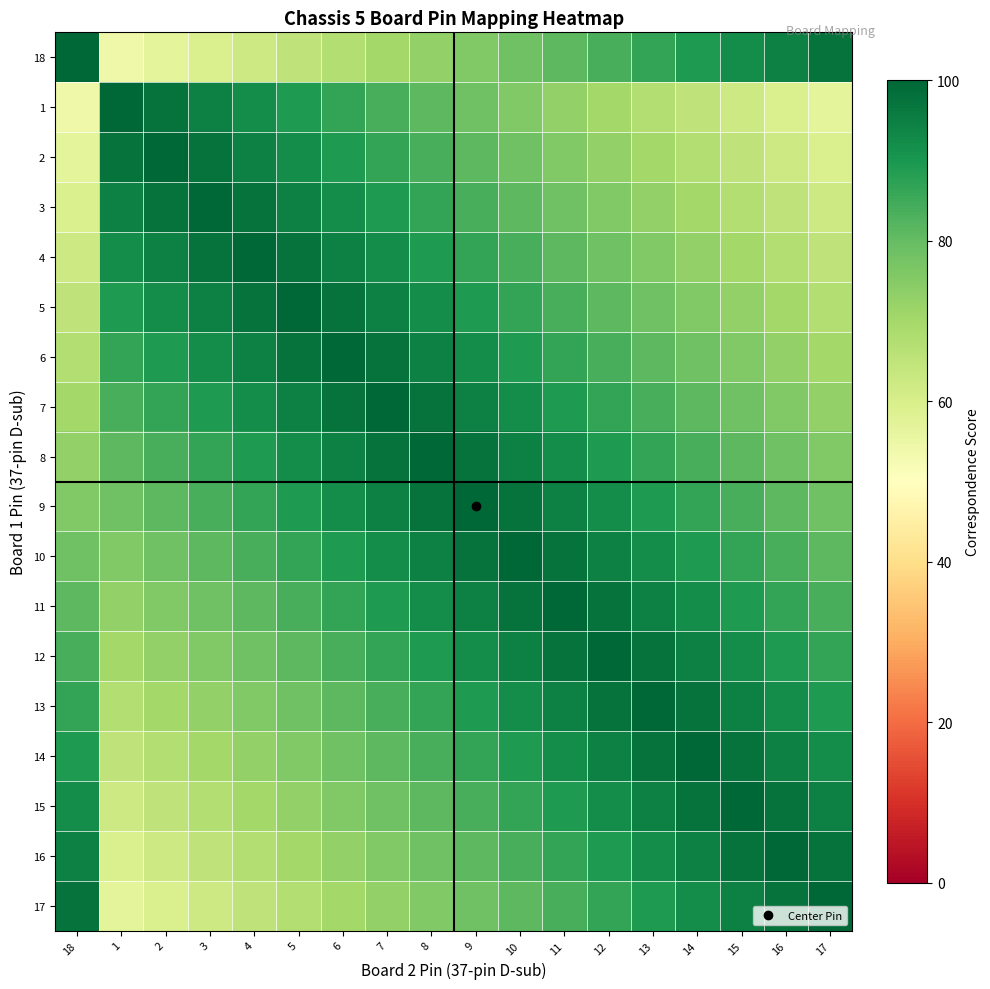

Reading left to right, list all the values displayed in this chart.

18: 18=100.0	1=54.1	2=56.8	3=59.5	4=62.2	5=64.9	6=67.6	7=70.3	8=73.0	9=75.7	10=78.4	11=81.1	12=83.8	13=86.5	14=89.2	15=91.9	16=94.6	17=97.3
1: 18=54.1	1=100.0	2=97.3	3=94.6	4=91.9	5=89.2	6=86.5	7=83.8	8=81.1	9=78.4	10=75.7	11=73.0	12=70.3	13=67.6	14=64.9	15=62.2	16=59.5	17=56.8
2: 18=56.8	1=97.3	2=100.0	3=97.3	4=94.6	5=91.9	6=89.2	7=86.5	8=83.8	9=81.1	10=78.4	11=75.7	12=73.0	13=70.3	14=67.6	15=64.9	16=62.2	17=59.5
3: 18=59.5	1=94.6	2=97.3	3=100.0	4=97.3	5=94.6	6=91.9	7=89.2	8=86.5	9=83.8	10=81.1	11=78.4	12=75.7	13=73.0	14=70.3	15=67.6	16=64.9	17=62.2
4: 18=62.2	1=91.9	2=94.6	3=97.3	4=100.0	5=97.3	6=94.6	7=91.9	8=89.2	9=86.5	10=83.8	11=81.1	12=78.4	13=75.7	14=73.0	15=70.3	16=67.6	17=64.9
5: 18=64.9	1=89.2	2=91.9	3=94.6	4=97.3	5=100.0	6=97.3	7=94.6	8=91.9	9=89.2	10=86.5	11=83.8	12=81.1	13=78.4	14=75.7	15=73.0	16=70.3	17=67.6
6: 18=67.6	1=86.5	2=89.2	3=91.9	4=94.6	5=97.3	6=100.0	7=97.3	8=94.6	9=91.9	10=89.2	11=86.5	12=83.8	13=81.1	14=78.4	15=75.7	16=73.0	17=70.3
7: 18=70.3	1=83.8	2=86.5	3=89.2	4=91.9	5=94.6	6=97.3	7=100.0	8=97.3	9=94.6	10=91.9	11=89.2	12=86.5	13=83.8	14=81.1	15=78.4	16=75.7	17=73.0
8: 18=73.0	1=81.1	2=83.8	3=86.5	4=89.2	5=91.9	6=94.6	7=97.3	8=100.0	9=97.3	10=94.6	11=91.9	12=89.2	13=86.5	14=83.8	15=81.1	16=78.4	17=75.7
9: 18=75.7	1=78.4	2=81.1	3=83.8	4=86.5	5=89.2	6=91.9	7=94.6	8=97.3	9=100.0	10=97.3	11=94.6	12=91.9	13=89.2	14=86.5	15=83.8	16=81.1	17=78.4
10: 18=78.4	1=75.7	2=78.4	3=81.1	4=83.8	5=86.5	6=89.2	7=91.9	8=94.6	9=97.3	10=100.0	11=97.3	12=94.6	13=91.9	14=89.2	15=86.5	16=83.8	17=81.1
11: 18=81.1	1=73.0	2=75.7	3=78.4	4=81.1	5=83.8	6=86.5	7=89.2	8=91.9	9=94.6	10=97.3	11=100.0	12=97.3	13=94.6	14=91.9	15=89.2	16=86.5	17=83.8
12: 18=83.8	1=70.3	2=73.0	3=75.7	4=78.4	5=81.1	6=83.8	7=86.5	8=89.2	9=91.9	10=94.6	11=97.3	12=100.0	13=97.3	14=94.6	15=91.9	16=89.2	17=86.5
13: 18=86.5	1=67.6	2=70.3	3=73.0	4=75.7	5=78.4	6=81.1	7=83.8	8=86.5	9=89.2	10=91.9	11=94.6	12=97.3	13=100.0	14=97.3	15=94.6	16=91.9	17=89.2
14: 18=89.2	1=64.9	2=67.6	3=70.3	4=73.0	5=75.7	6=78.4	7=81.1	8=83.8	9=86.5	10=89.2	11=91.9	12=94.6	13=97.3	14=100.0	15=97.3	16=94.6	17=91.9
15: 18=91.9	1=62.2	2=64.9	3=67.6	4=70.3	5=73.0	6=75.7	7=78.4	8=81.1	9=83.8	10=86.5	11=89.2	12=91.9	13=94.6	14=97.3	15=100.0	16=97.3	17=94.6
16: 18=94.6	1=59.5	2=62.2	3=64.9	4=67.6	5=70.3	6=73.0	7=75.7	8=78.4	9=81.1	10=83.8	11=86.5	12=89.2	13=91.9	14=94.6	15=97.3	16=100.0	17=97.3
17: 18=97.3	1=56.8	2=59.5	3=62.2	4=64.9	5=67.6	6=70.3	7=73.0	8=75.7	9=78.4	10=81.1	11=83.8	12=86.5	13=89.2	14=91.9	15=94.6	16=97.3	17=100.0